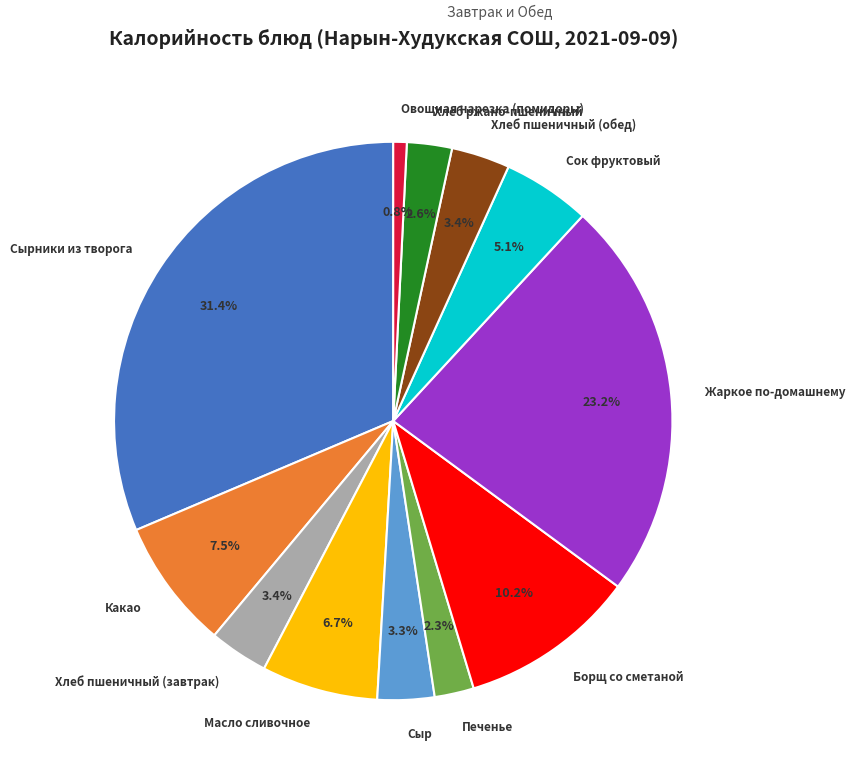

How many slices are in this pie chart?

12